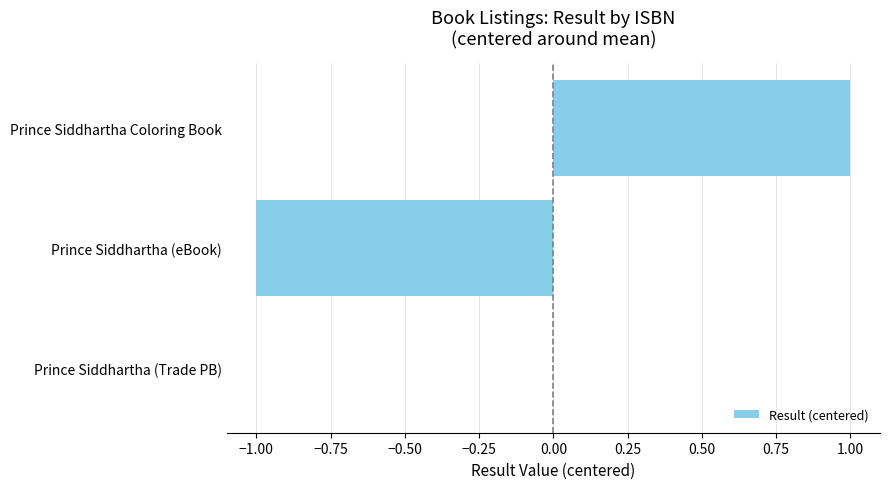

Which label corresponds to the largest value in the chart?

Prince Siddhartha Coloring Book